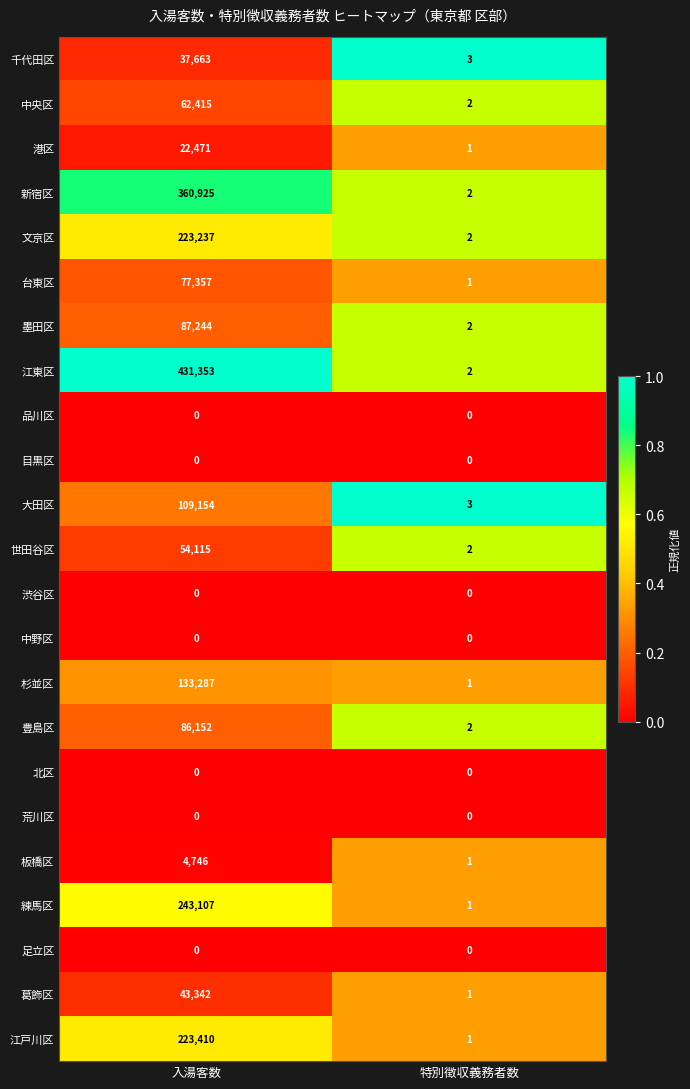

Rank the categories by 文京区 value from lowest to highest.

特別徴収義務者数, 入湯客数